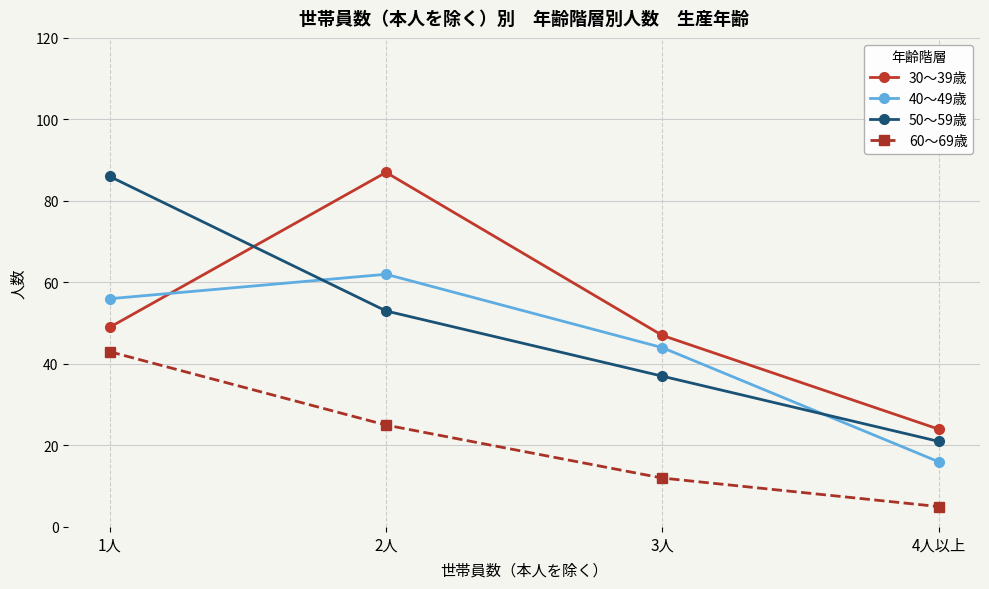

Reading right to left, list all the values displayed in this chart.

30～39歳: 24	47	87	49
40～49歳: 16	44	62	56
50～59歳: 21	37	53	86
60～69歳: 5	12	25	43